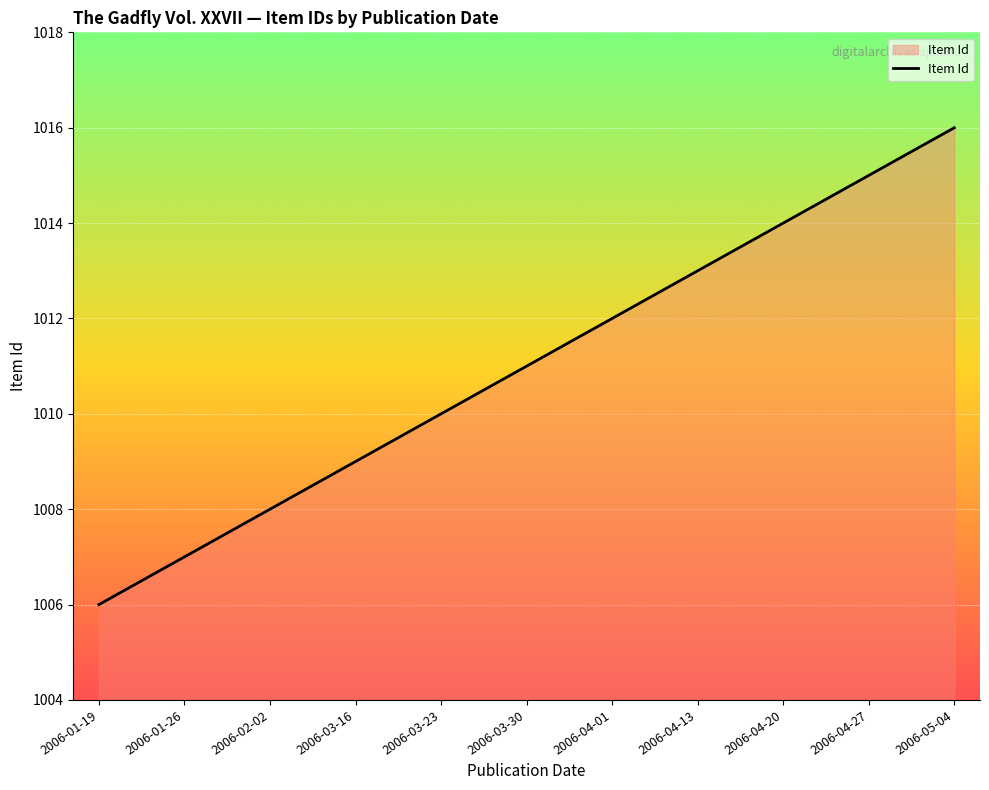

Rank the categories by value from highest to lowest.

2006-05-04, 2006-04-27, 2006-04-20, 2006-04-13, 2006-04-01, 2006-03-30, 2006-03-23, 2006-03-16, 2006-02-02, 2006-01-26, 2006-01-19